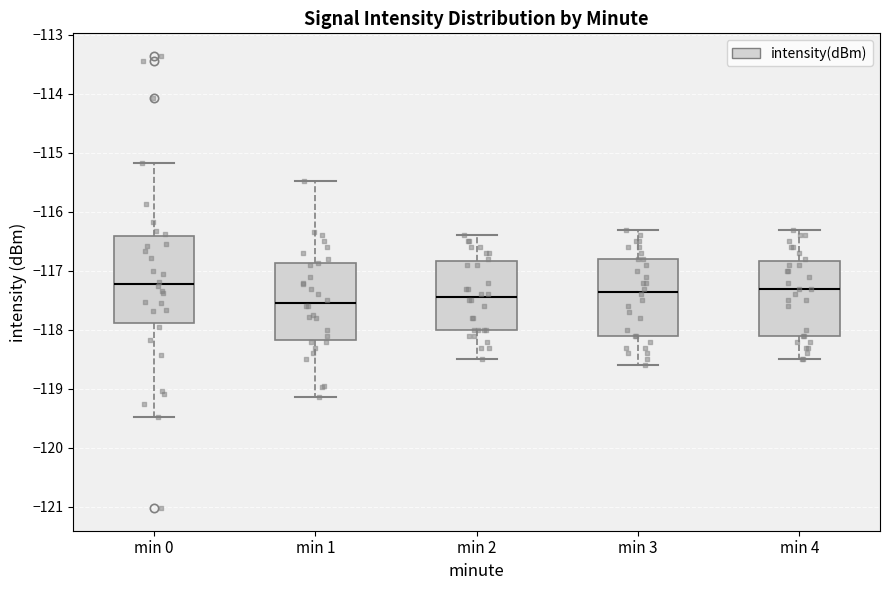

Which box is the tallest, from its lower edge to its upper edge?

min 0